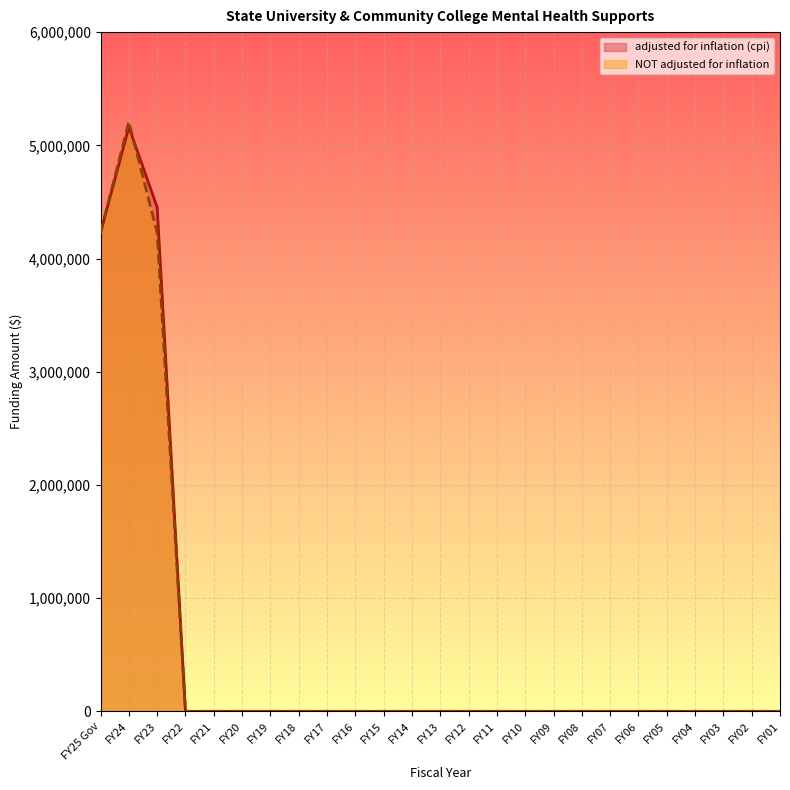

How many distinct data groups are displayed?

2